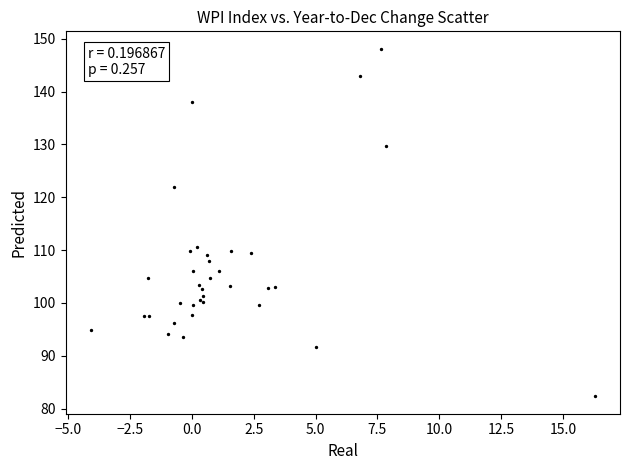

What Y value in the scatter plot is closest to 115?

110.7